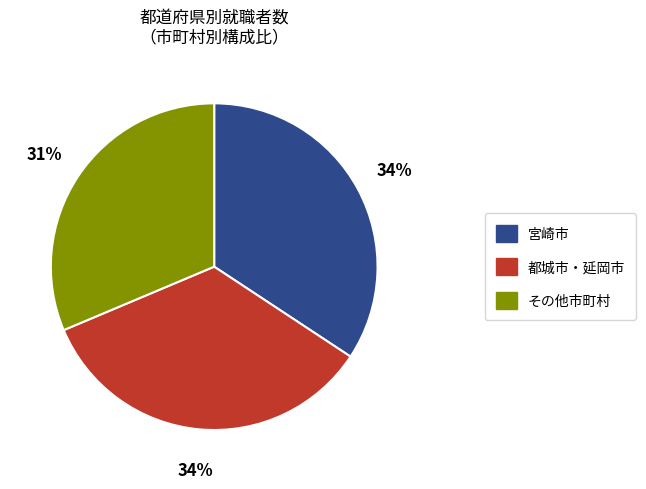

Count the number of slices in the pie.

3